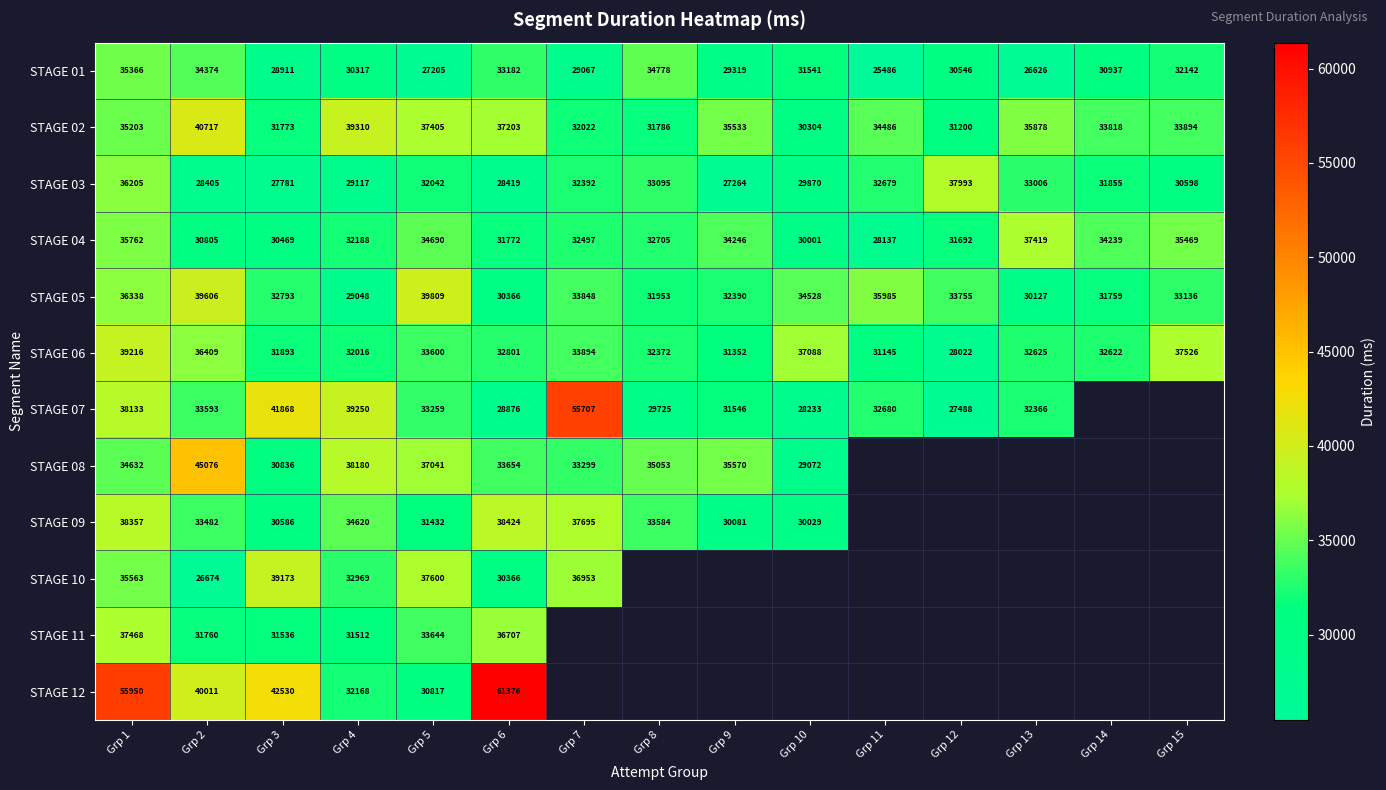

Which category has the lowest value in the STAGE 03 series?

Grp 9